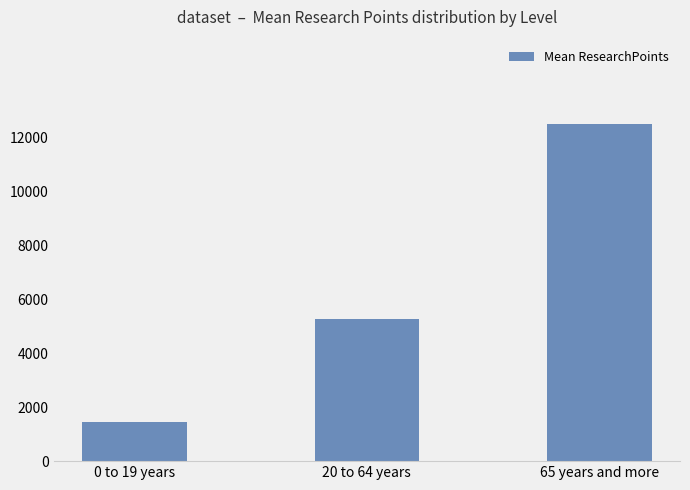

What is the smallest value displayed?

1457